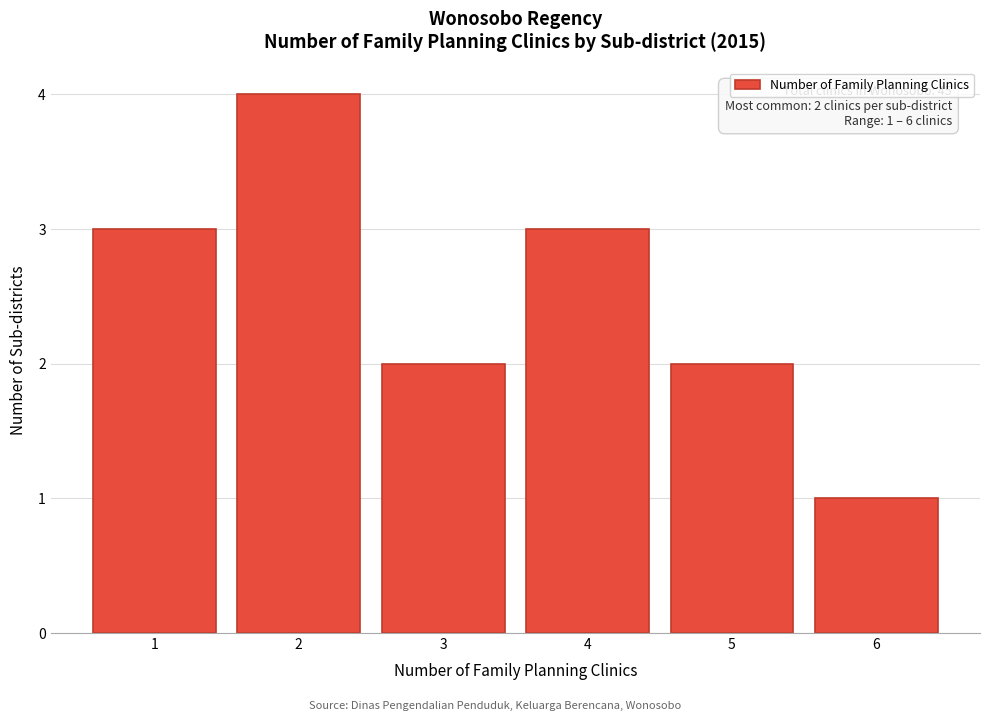

Over which range of the x-axis is the bar tallest?

1.5 to 2.5